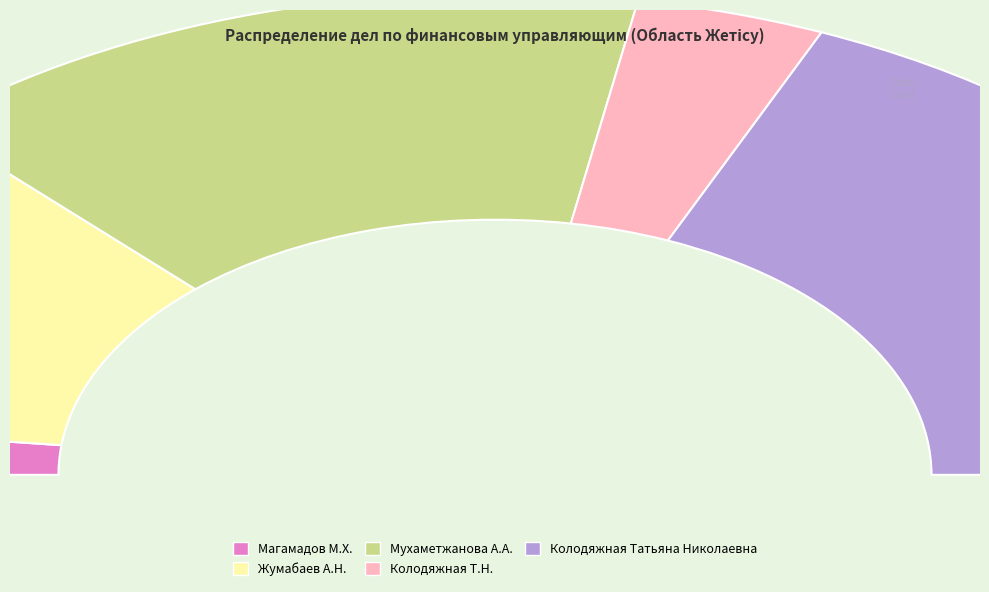

Count the number of slices in the pie.

5